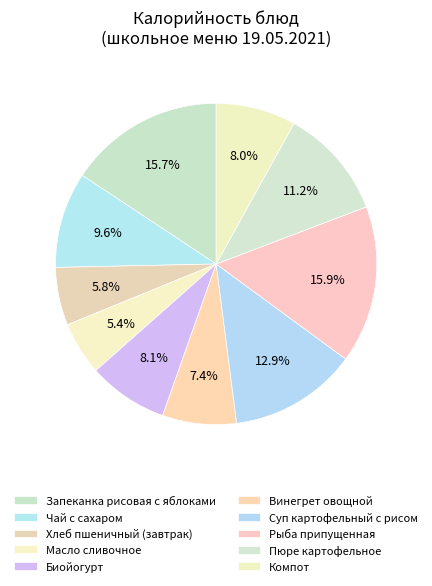

What is the total percentage of Запеканка рисовая с яблоками and Рыба припущенная?

31.6%